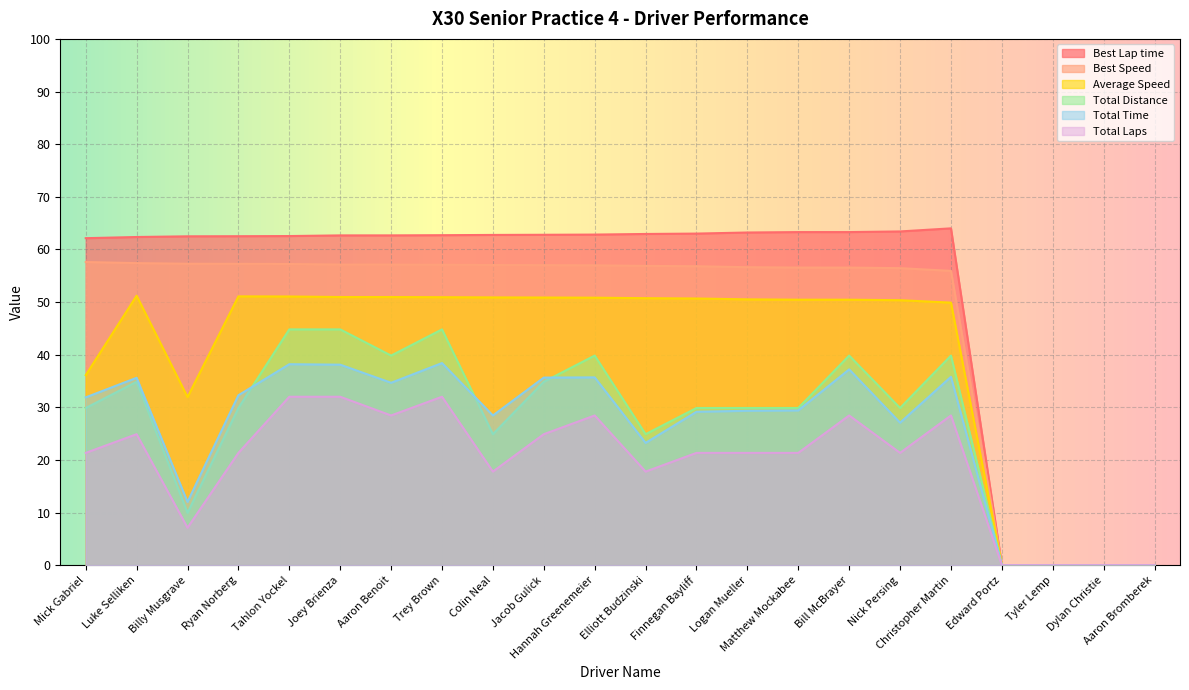

True or false: Best Lap time and Total Distance cross at least once.

False